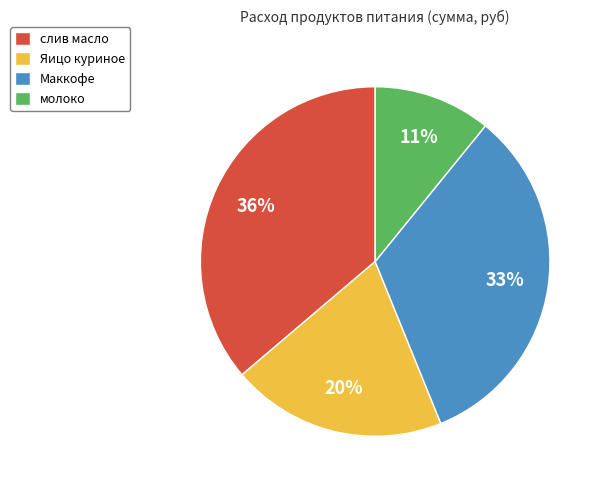

What is the largest slice in the pie chart?

слив масло